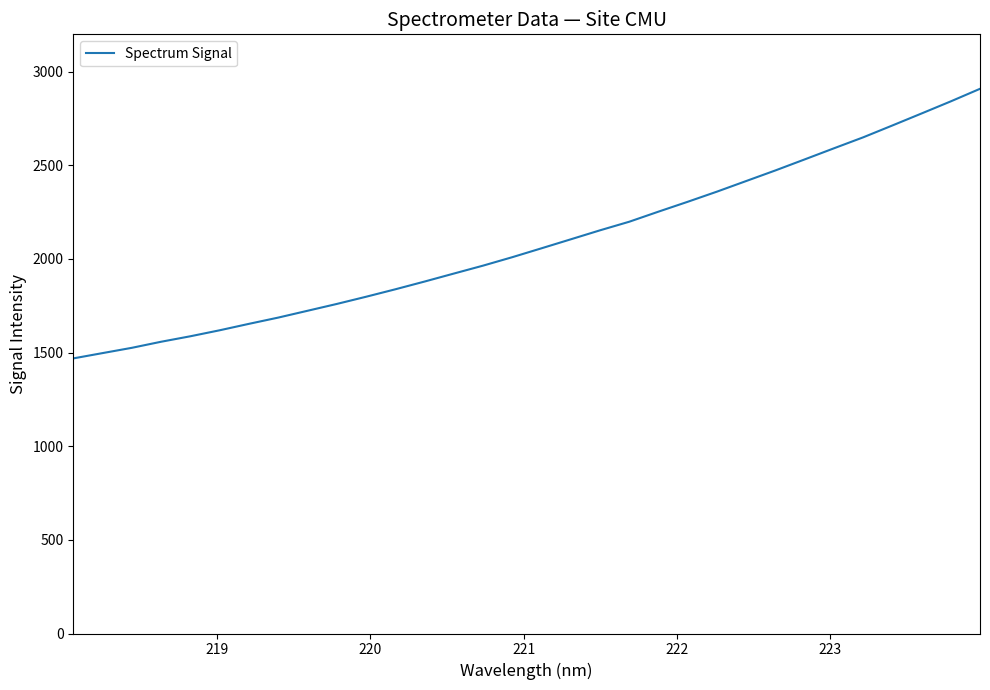

Reading left to right, list all the values displayed in this chart.

1468.8	1497.1	1525.3	1557.7	1587.0	1619.0	1653.3	1686.7	1723.1	1759.5	1797.9	1837.7	1879.1	1921.7	1964.1	2009.2	2056.8	2104.7	2152.7	2198.6	2252.5	2305.1	2359.3	2415.9	2472.5	2531.3	2590.5	2649.0	2712.4	2776.5	2841.2	2908.2